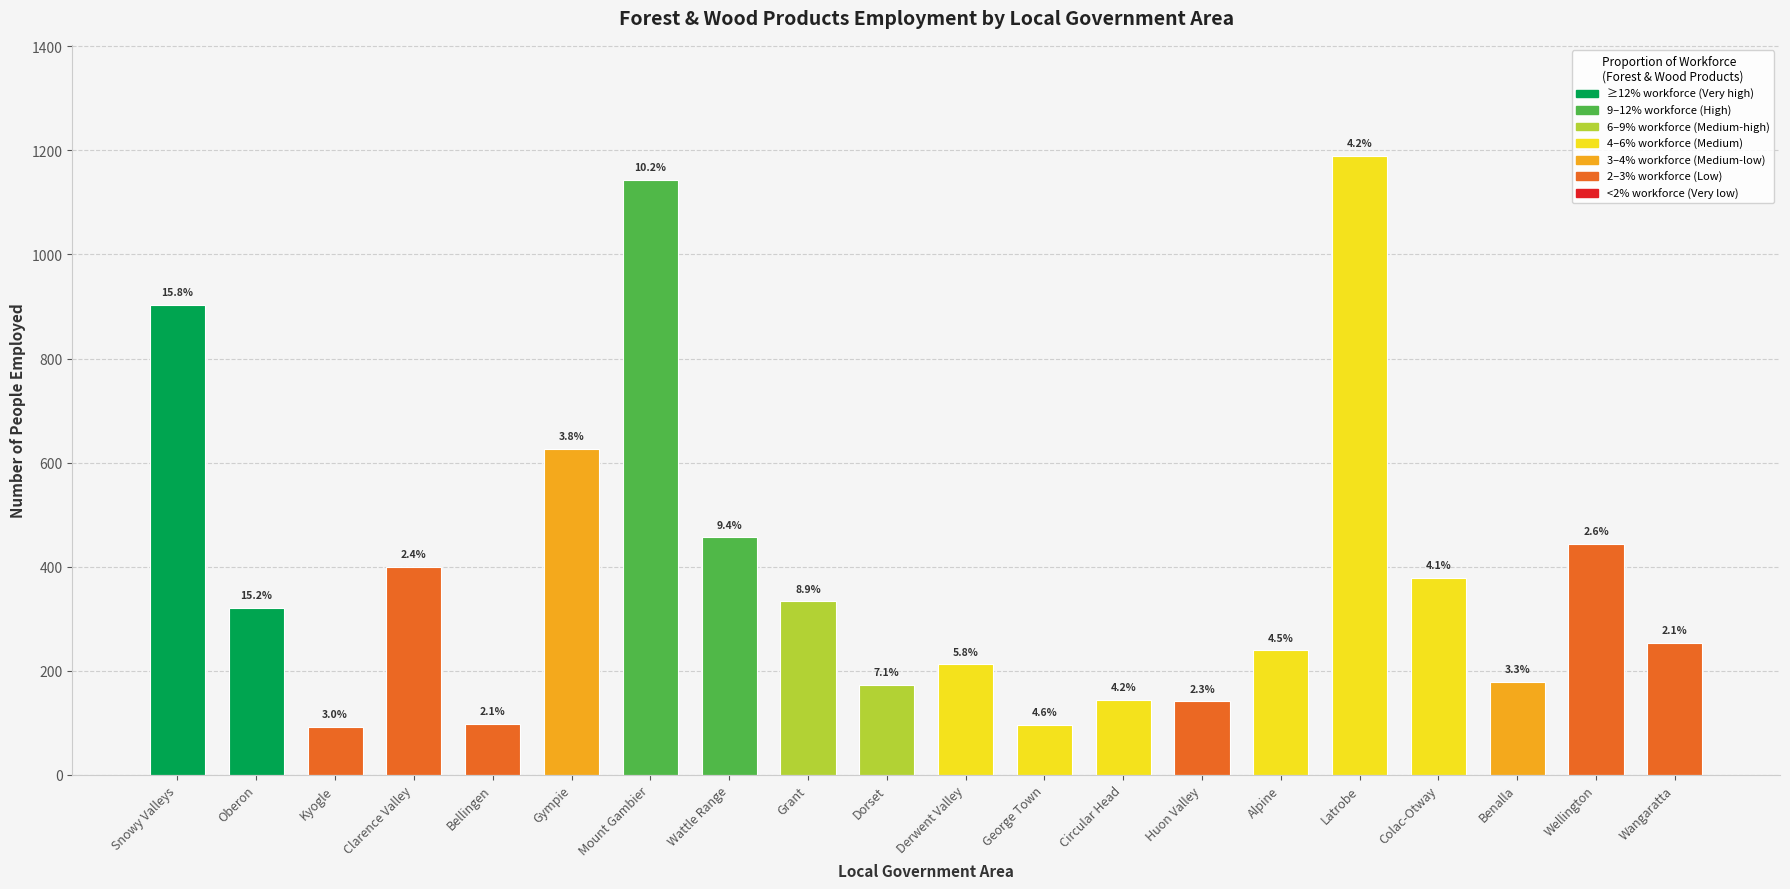

Reading left to right, what are all the values shown in this chart?

Snowy Valleys=903	Oberon=320	Kyogle=92	Clarence Valley=400	Bellingen=97	Gympie=627	Mount Gambier=1143	Wattle Range=456	Grant=333	Dorset=173	Derwent Valley=212	George Town=96	Circular Head=144	Huon Valley=141	Alpine=239	Latrobe=1189	Colac-Otway=378	Benalla=178	Wellington=443	Wangaratta=253